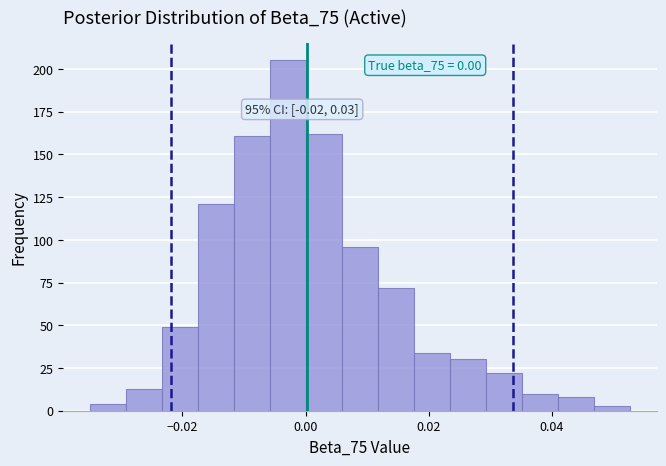

Around what value on the x-axis is the tallest bar? Give the approximate position of its centre, as read against the axis.

-0.002